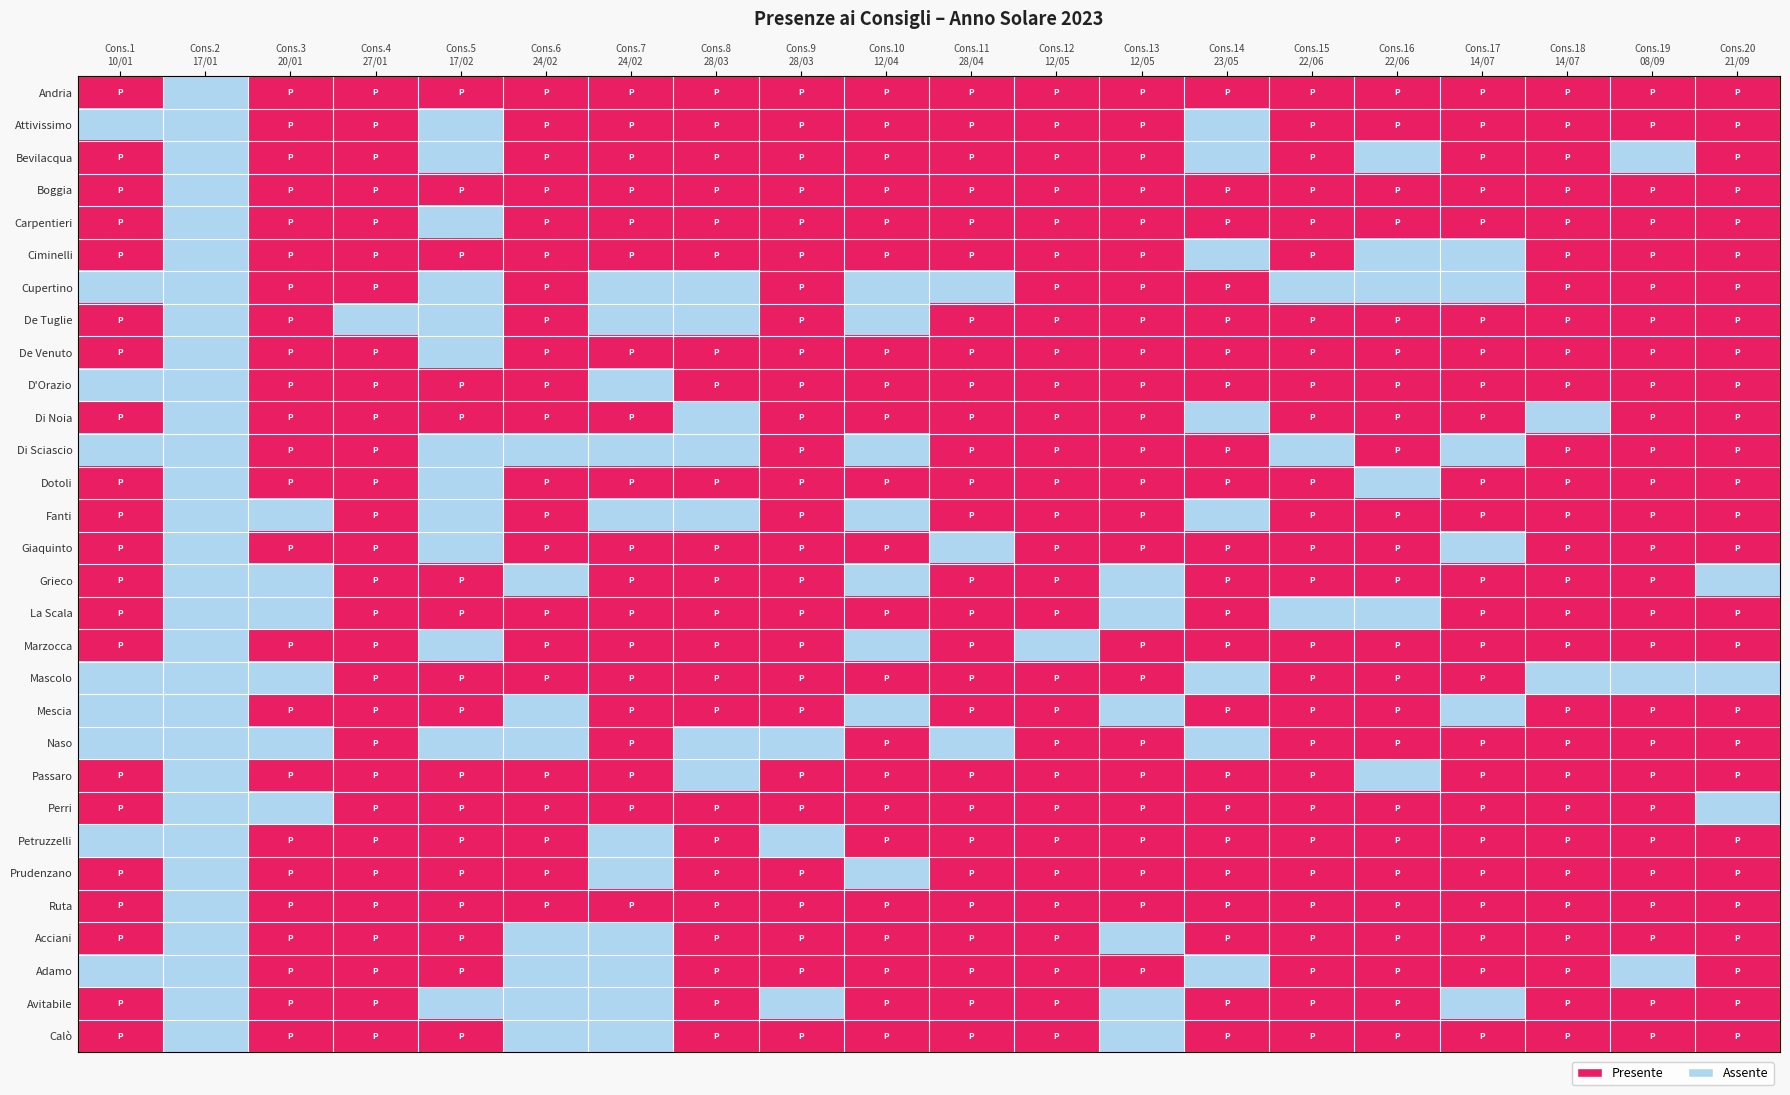

At Cons.8 28/03, list the series in order from largest to smallest.

Andria, Attivissimo, Bevilacqua, Boggia, Carpentieri, Ciminelli, De Venuto, D'Orazio, Dotoli, Giaquinto, Grieco, La Scala, Marzocca, Mascolo, Mescia, Perri, Petruzzelli, Prudenzano, Ruta, Acciani, Adamo, Avitabile, Calò, Cupertino, De Tuglie, Di Noia, Di Sciascio, Fanti, Naso, Passaro